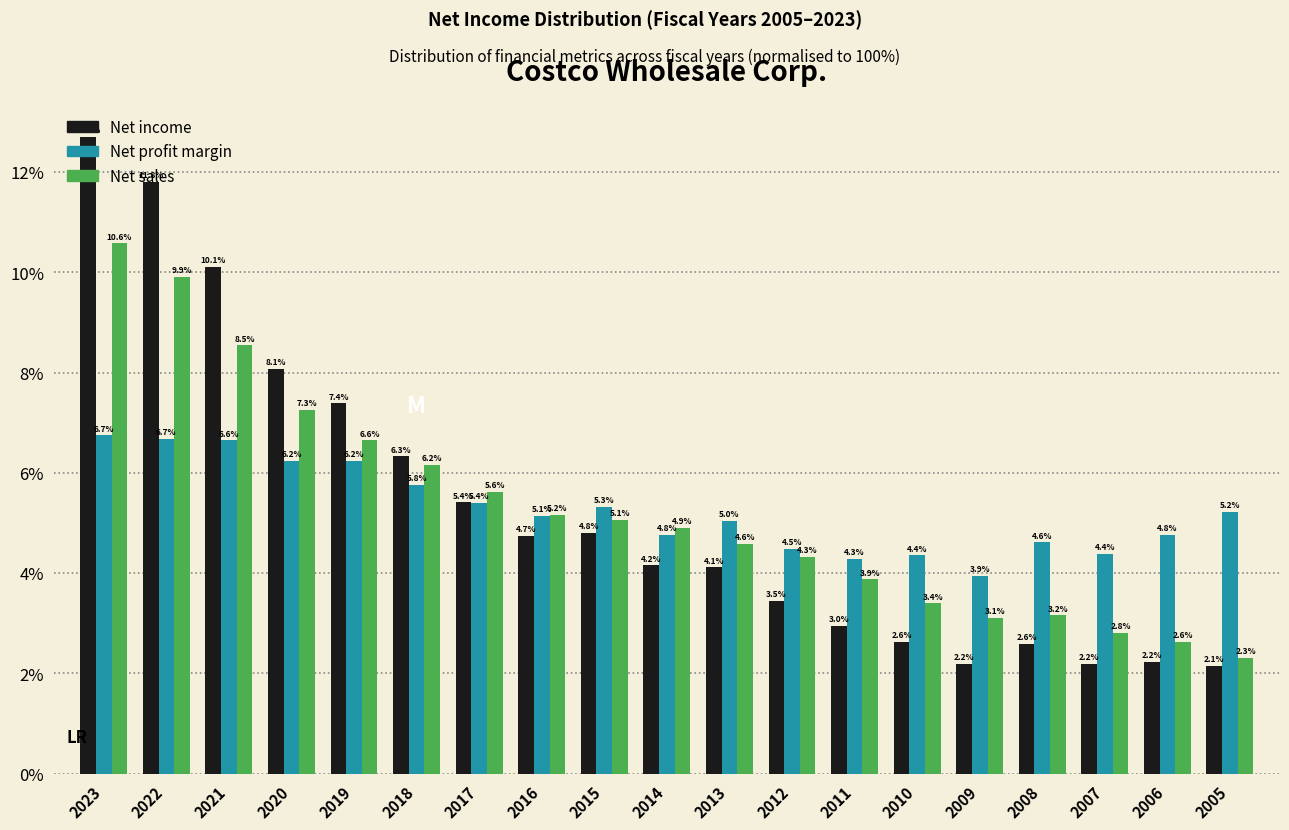

True or false: Net profit margin has a value of 3.9 at 2009.

True